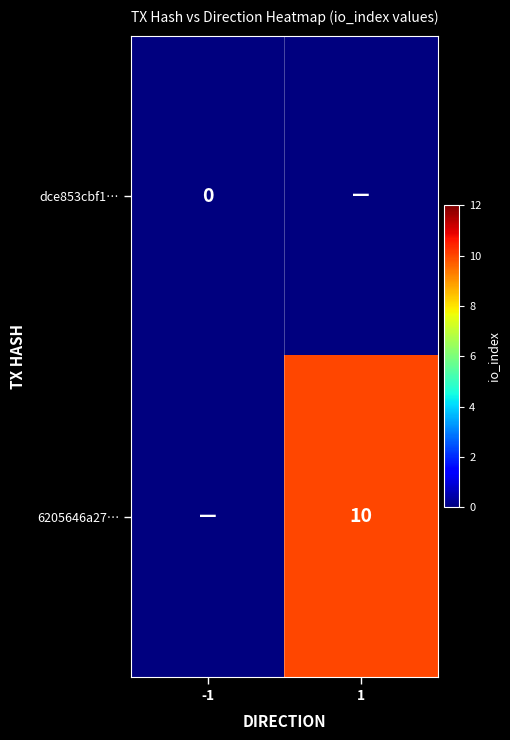

The value of 6205646a27… at 1 is 5. True or false?

False